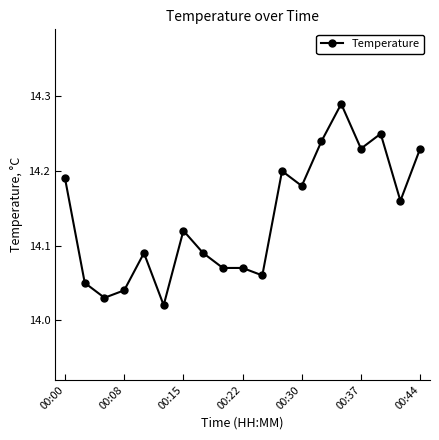

What is the sum of all values?

268.6